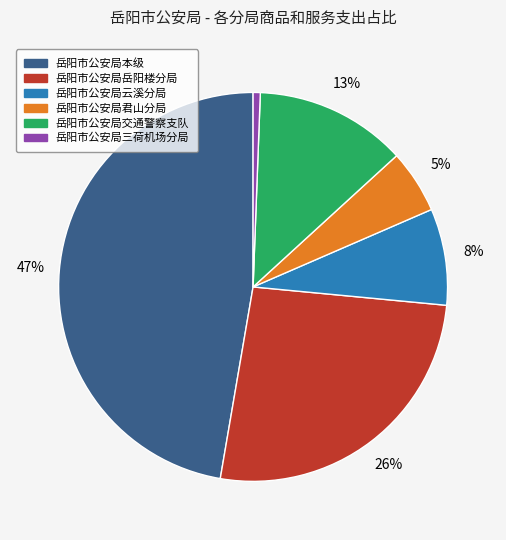

How many segments does this pie chart have?

6